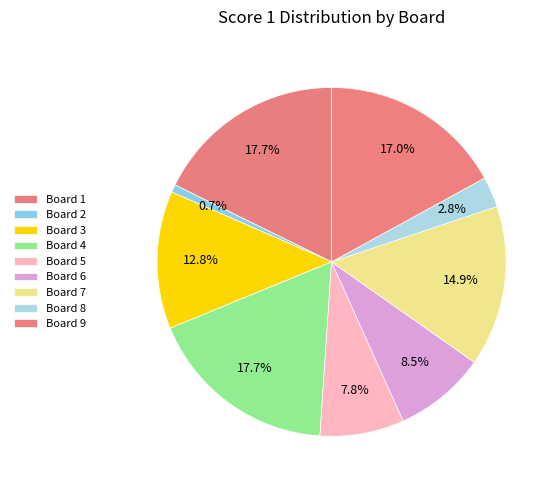

Which category has the smallest portion of the pie?

Board 2